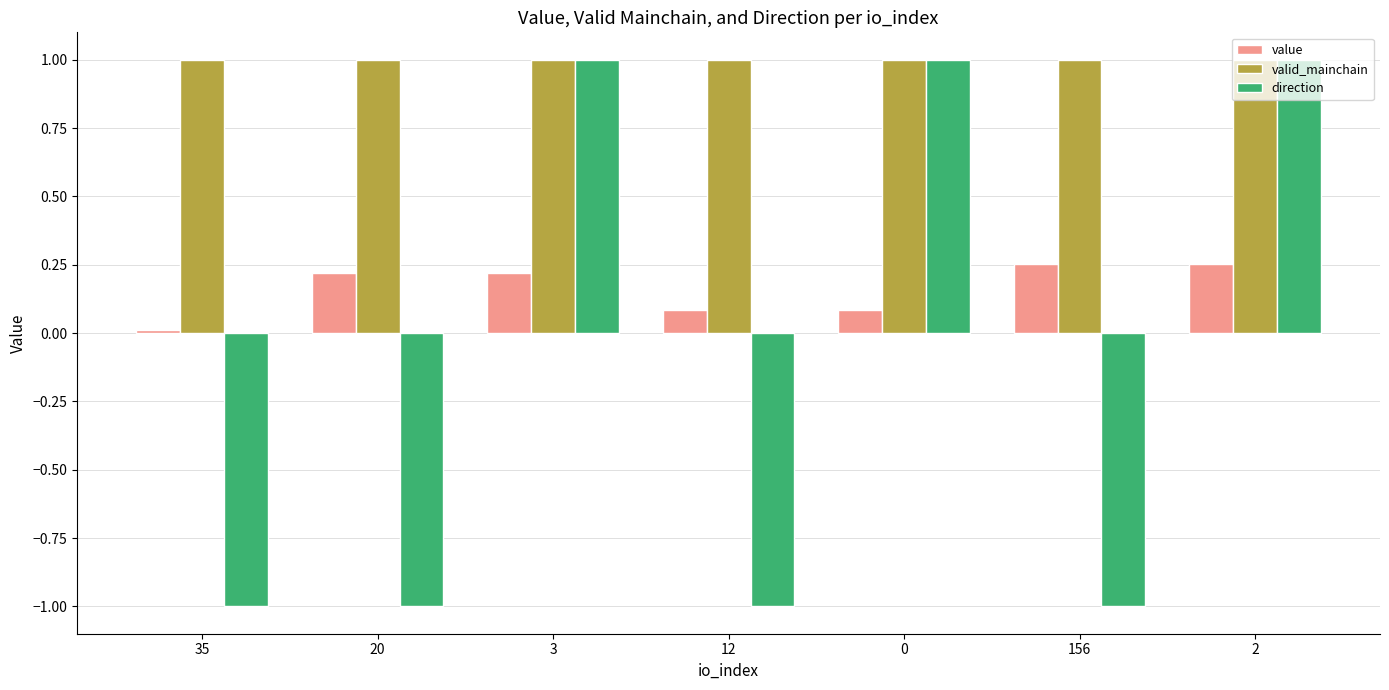

The valid_mainchain series shows 1.4 at 35. True or false?

False